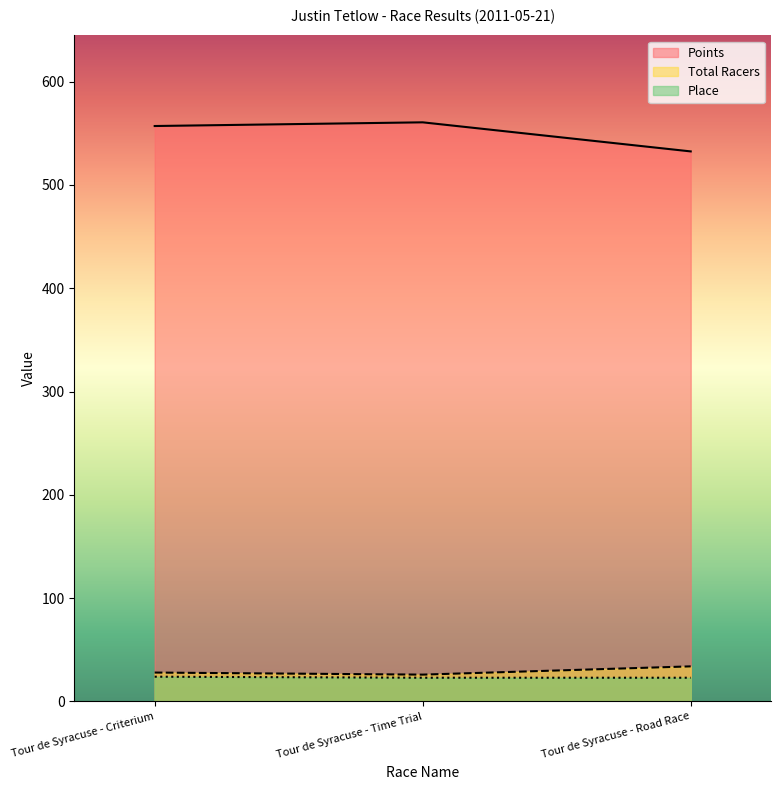

At which category is the sum across all series the highest?

Tour de Syracuse - Time Trial